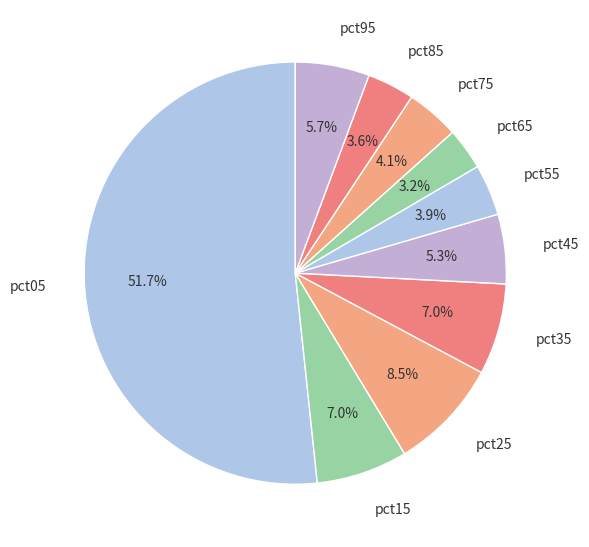

What percentage is NOT represented by pct15?

93.0%